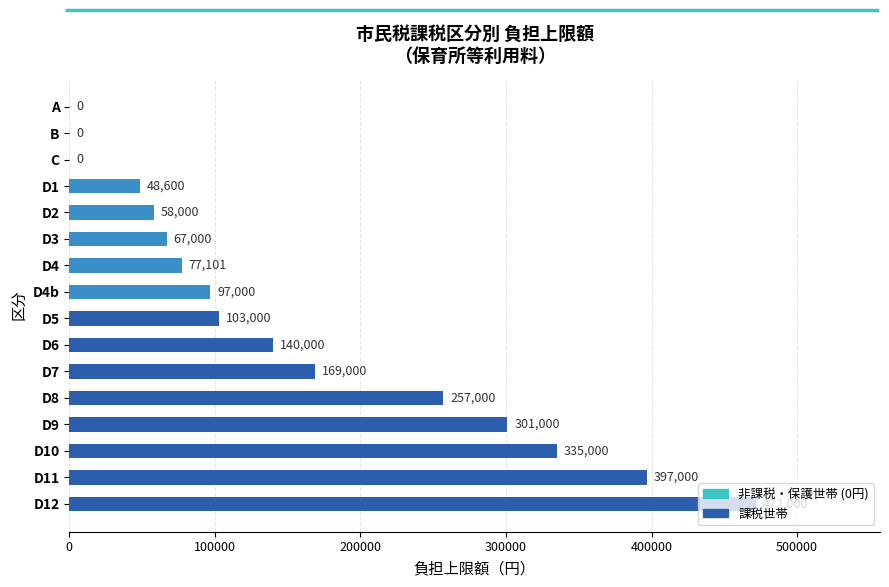

Approximately how many times larger is the value at D5 compared to D4b?

1.1